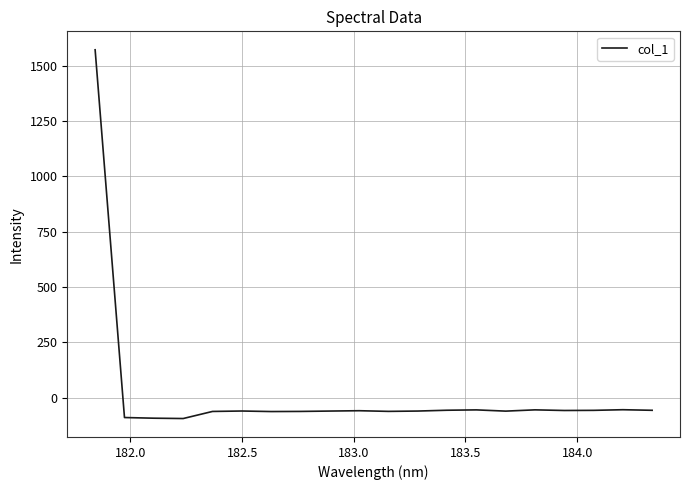

What is the smallest value displayed?

-93.6